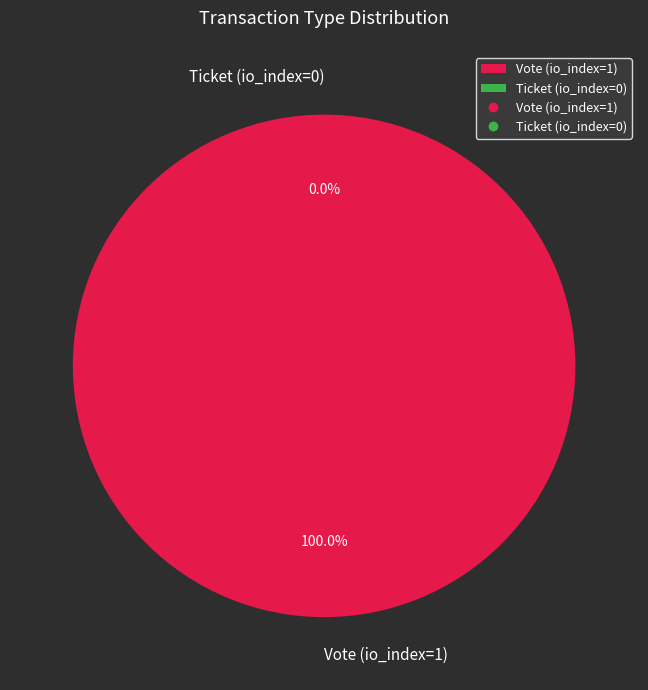

Which has a higher value, Vote (io_index=1) or Ticket (io_index=0)?

Vote (io_index=1)